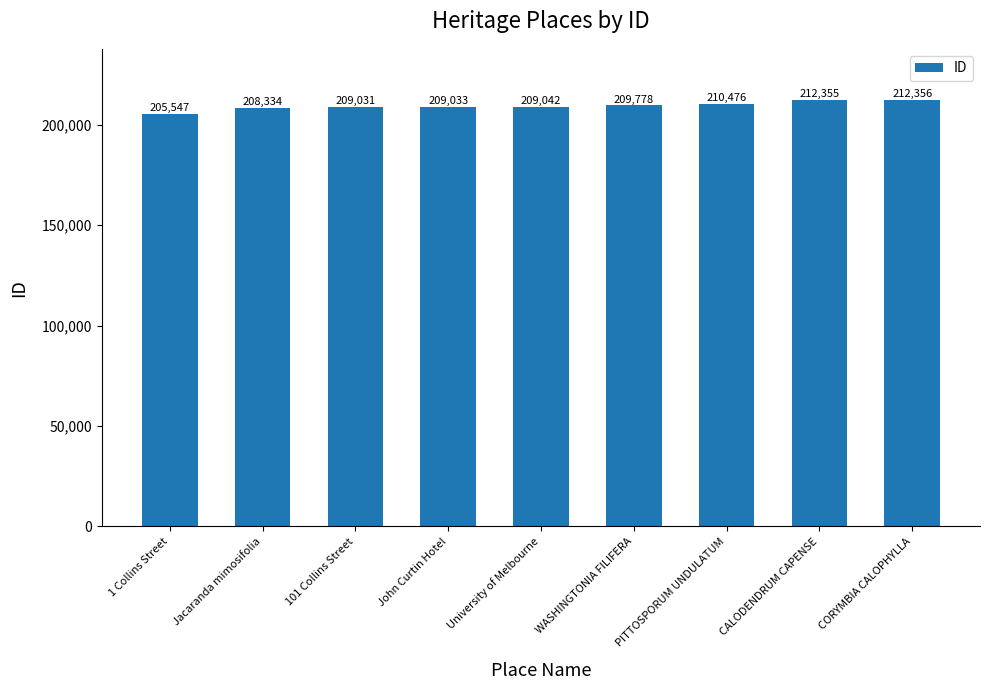

List the labels in order of value, largest first.

CORYMBIA CALOPHYLLA, CALODENDRUM CAPENSE, PITTOSPORUM UNDULATUM, WASHINGTONIA FILIFERA, University of Melbourne, John Curtin Hotel, 101 Collins Street, Jacaranda mimosifolia, 1 Collins Street